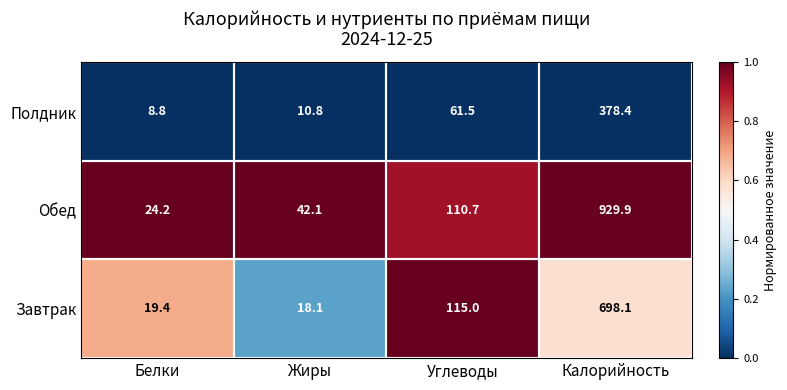

Is it true that Полдник equals 10.8 at Жиры?

True